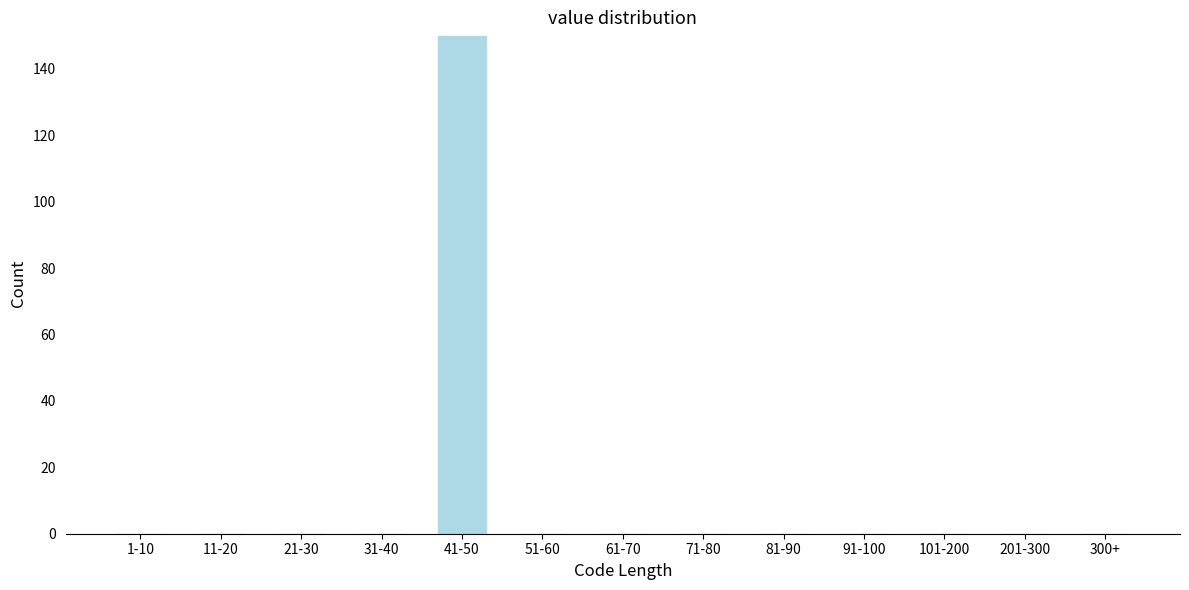

Reading left to right, list all the values displayed in this chart.

1-10=0	11-20=0	21-30=0	31-40=0	41-50=150	51-60=0	61-70=0	71-80=0	81-90=0	91-100=0	101-200=0	201-300=0	300+=0